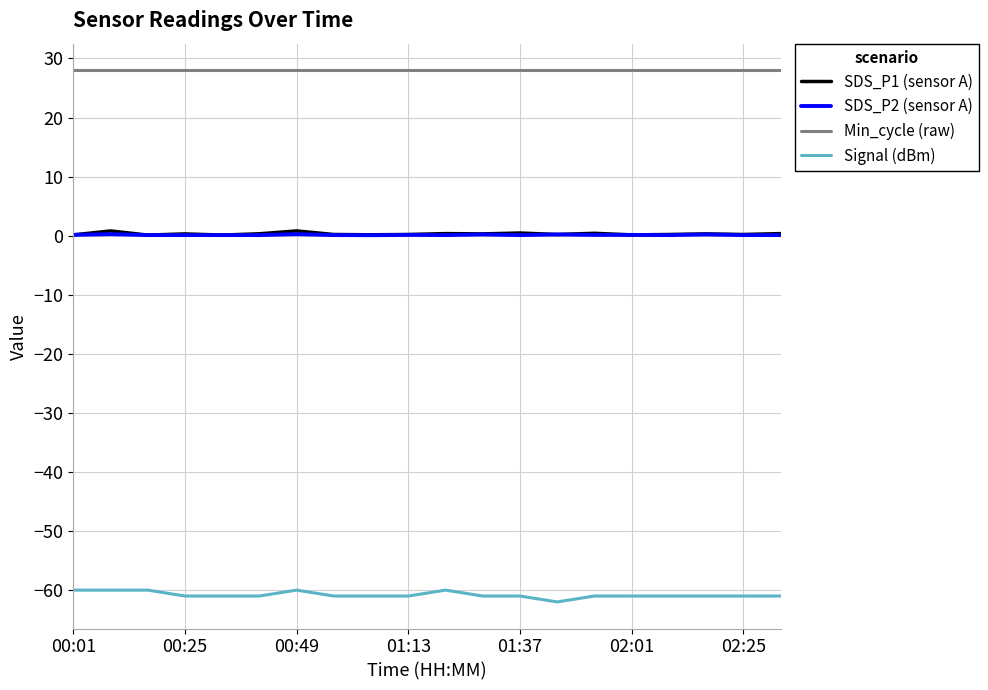

Which series has the largest range (max minus min)?

Signal (dBm)